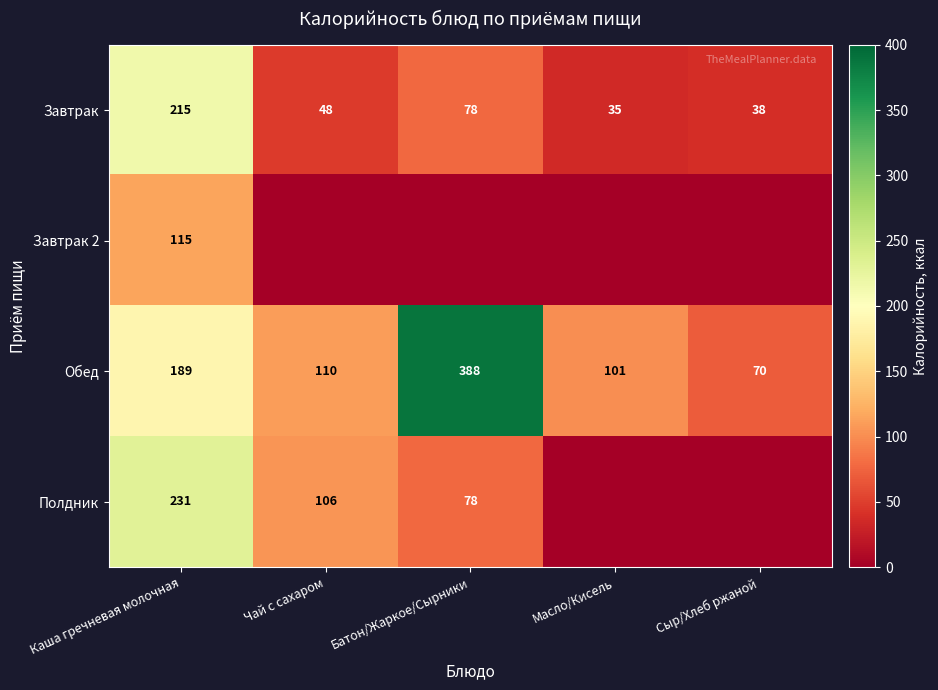

Is the value of Завтрак at Каша гречневая молочная greater than the value of Обед at Батон/Жаркое/Сырники?

No